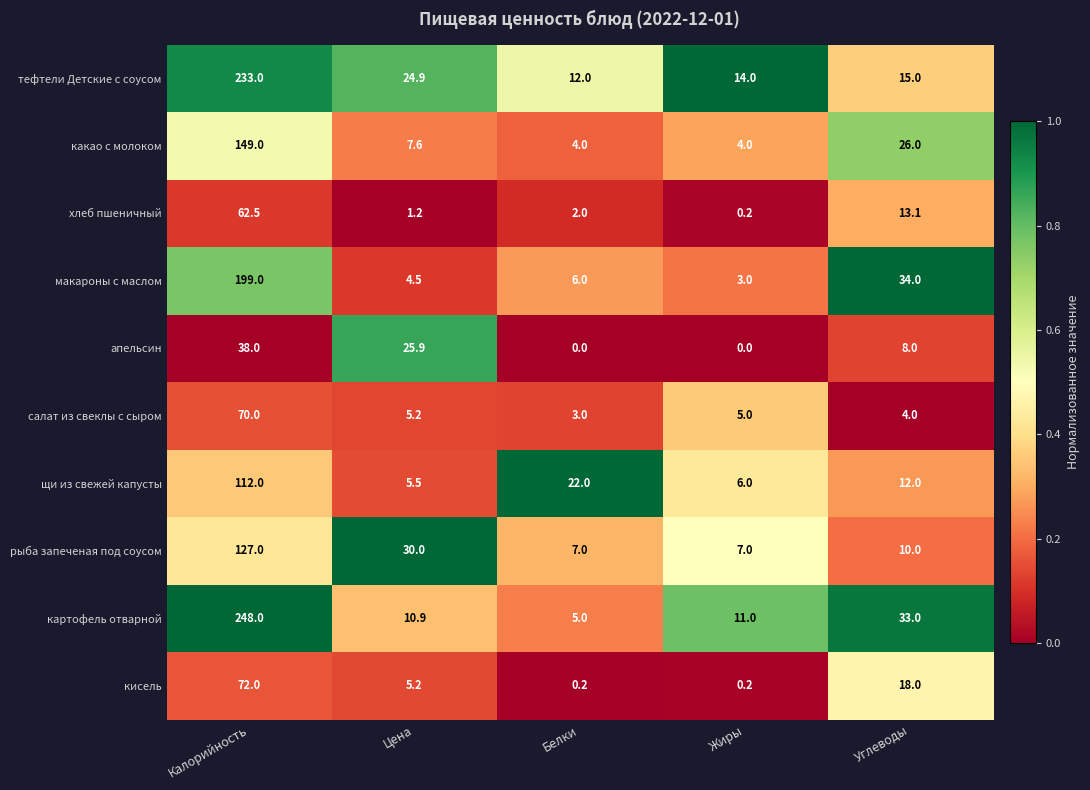

What is the difference between the highest and lowest values at Калорийность?

210.0